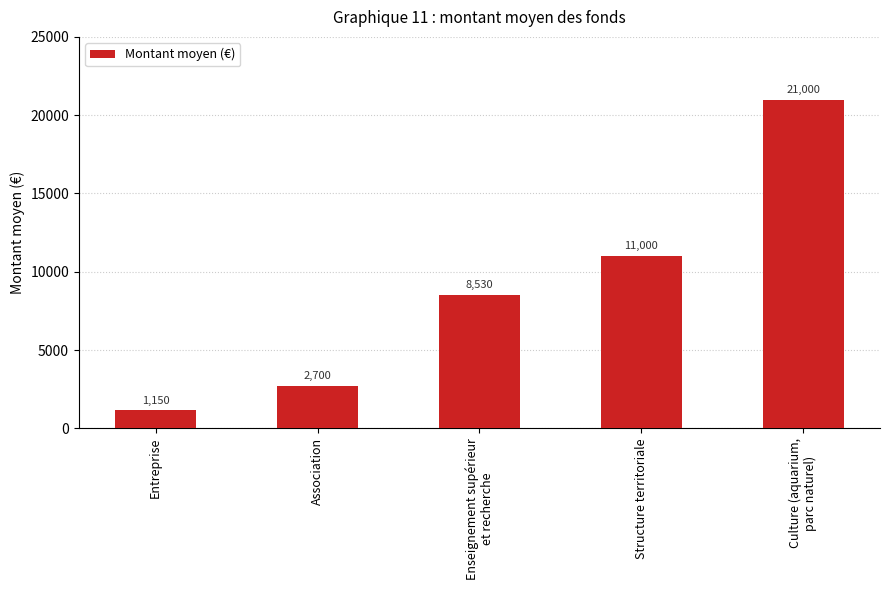

Read the value at Structure territoriale, to the nearest 10.

11000